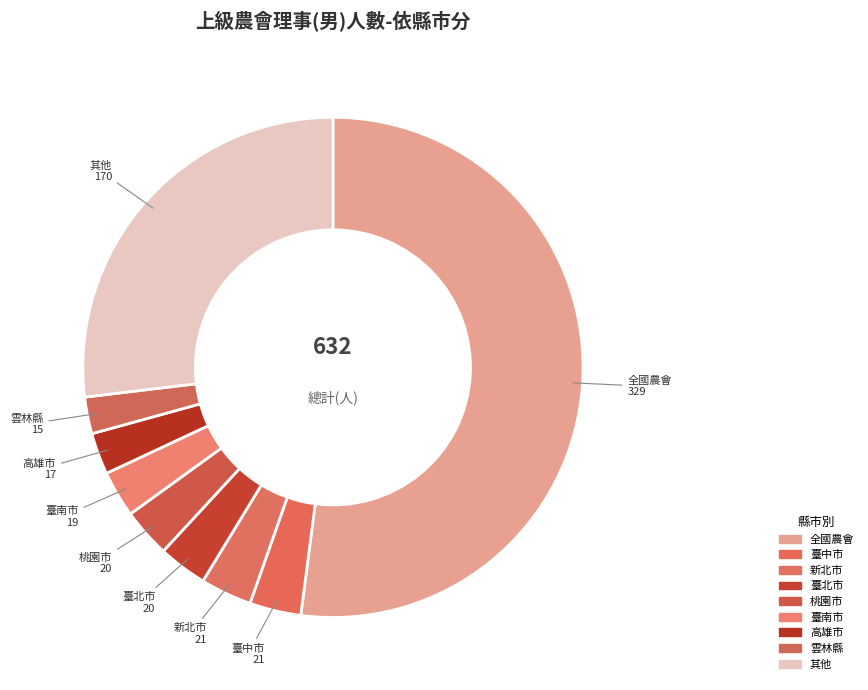

Approximately how many times larger is the value at 全國農會 compared to 其他?

1.9